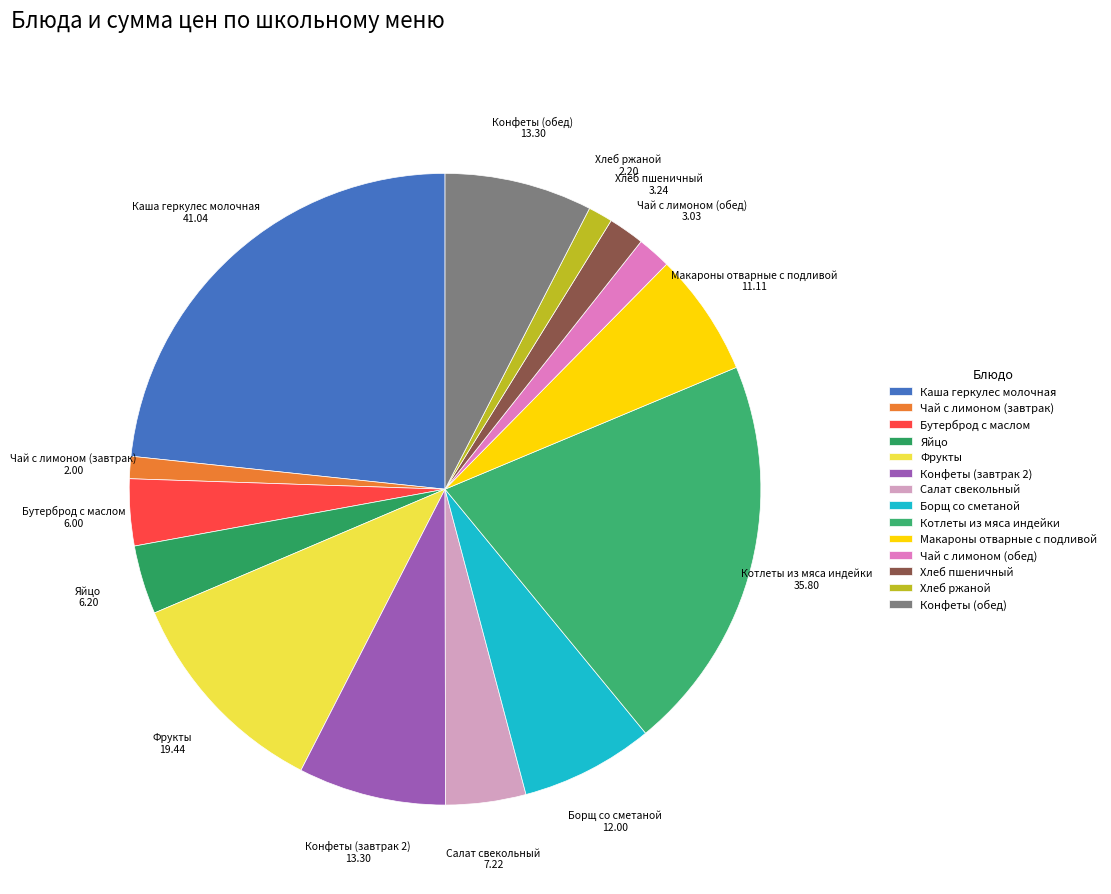

Between Чай с лимоном (завтрак) and Хлеб пшеничный, which is larger?

Хлеб пшеничный